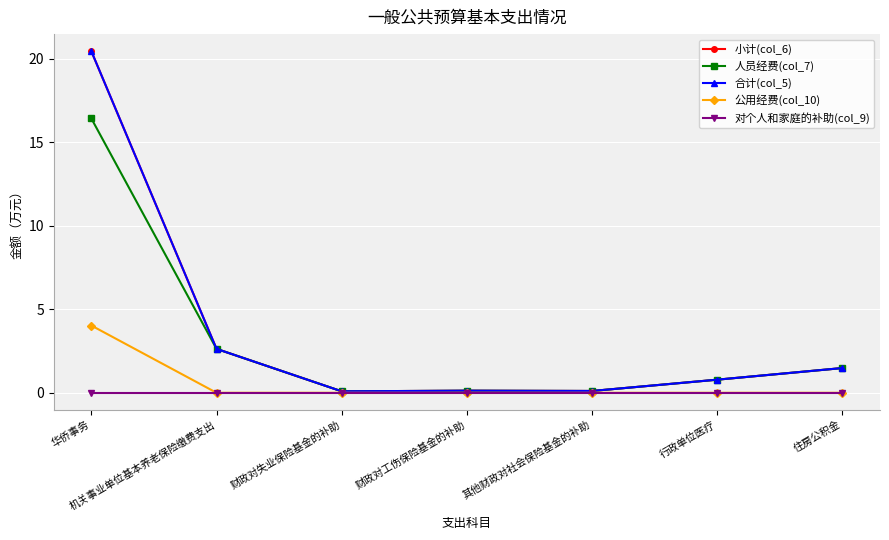

At 行政单位医疗, list the series in order from smallest to largest.

公用经费(col_10), 对个人和家庭的补助(col_9), 小计(col_6), 人员经费(col_7), 合计(col_5)